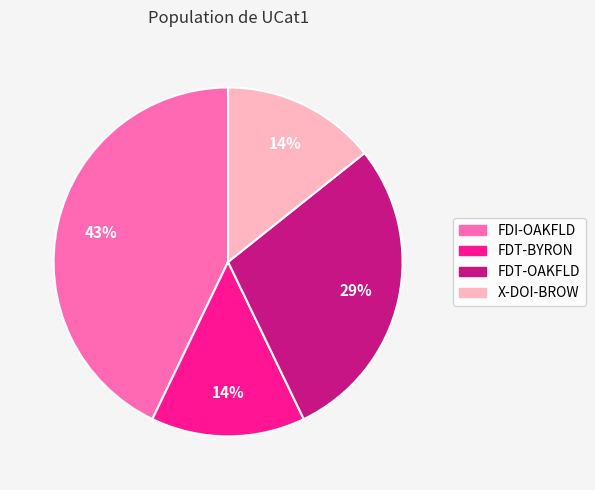

What is the largest slice in the pie chart?

FDI-OAKFLD